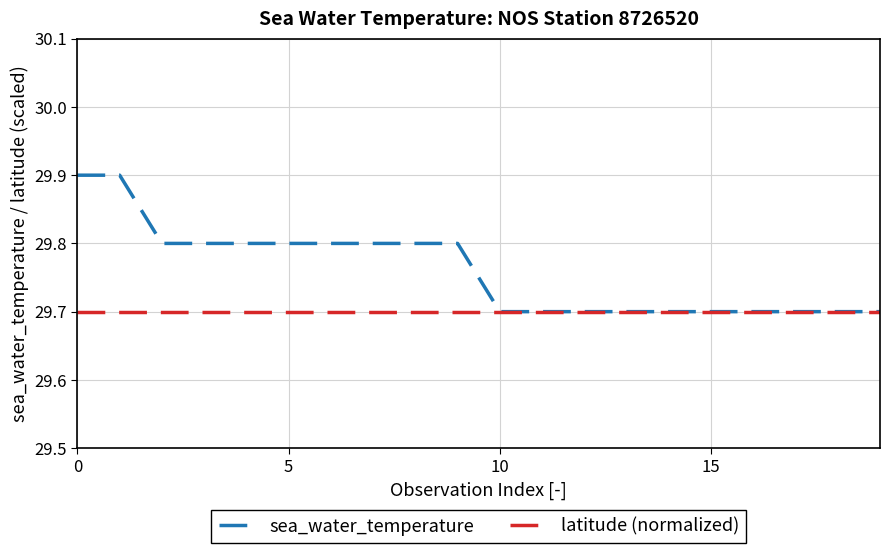

List the series in order of their overall mean, highest first.

sea_water_temperature, latitude (normalized)